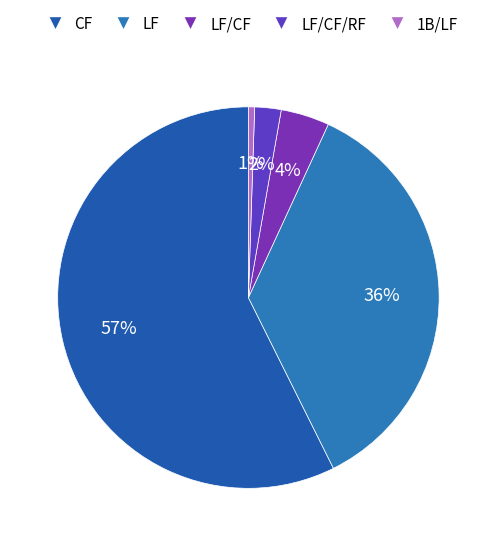

How many slices are in this pie chart?

5